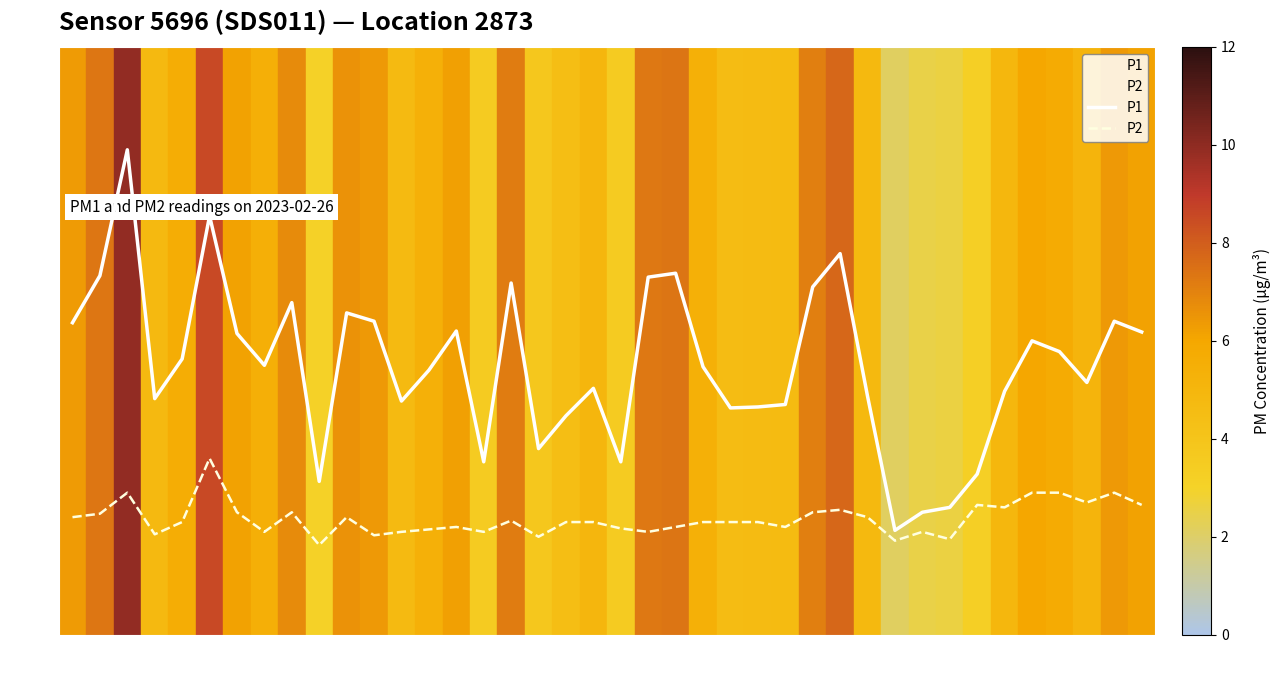

How many data points in P1 are above 5?

24